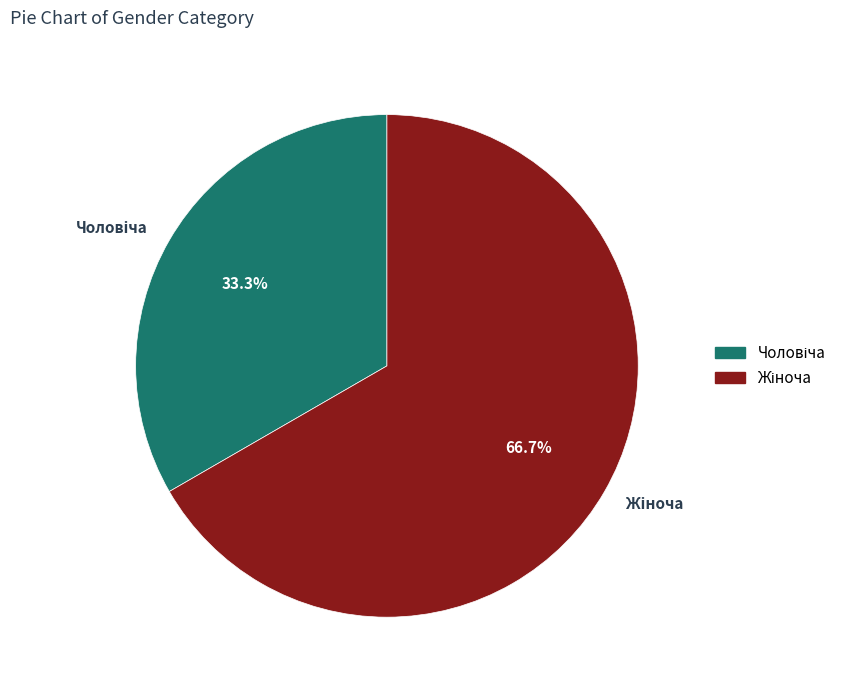

Does any single category account for the majority?

Yes